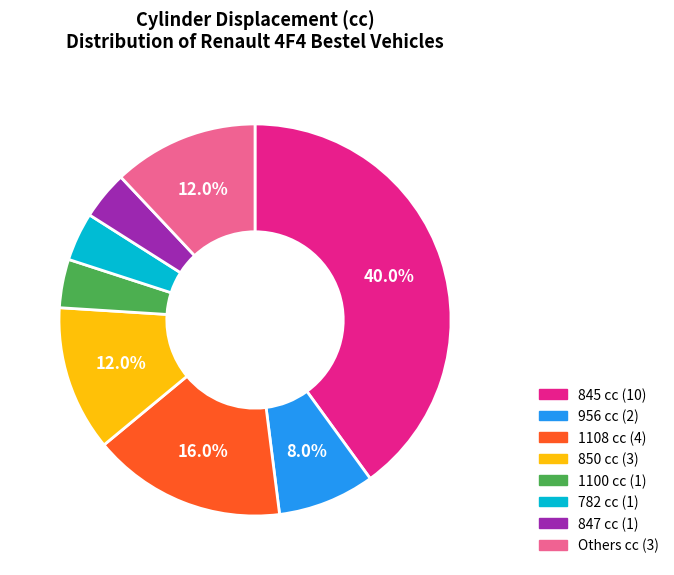

Is there a majority slice in this chart?

No